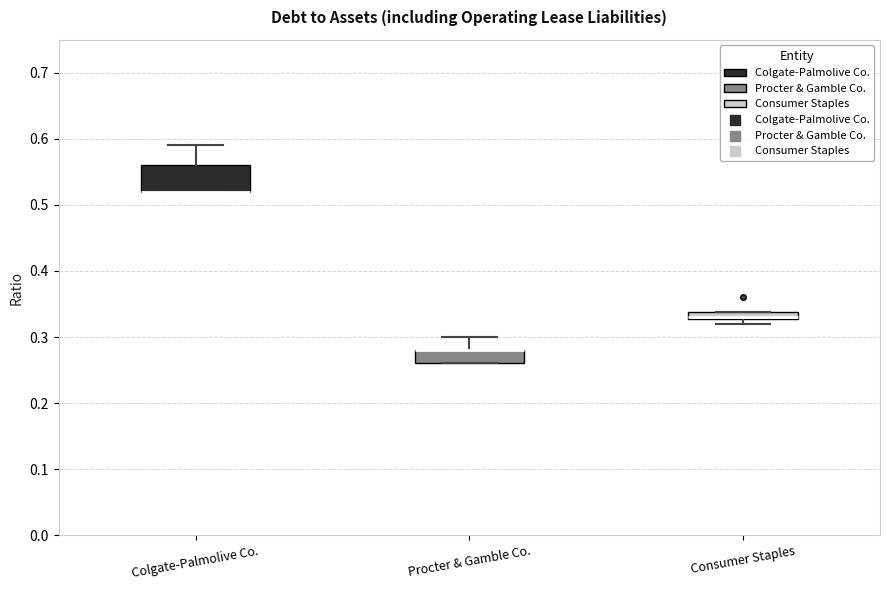

Which box is the tallest, from its lower edge to its upper edge?

Colgate-Palmolive Co.